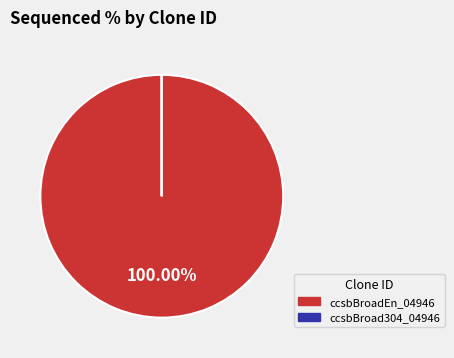

Is there a majority slice in this chart?

Yes